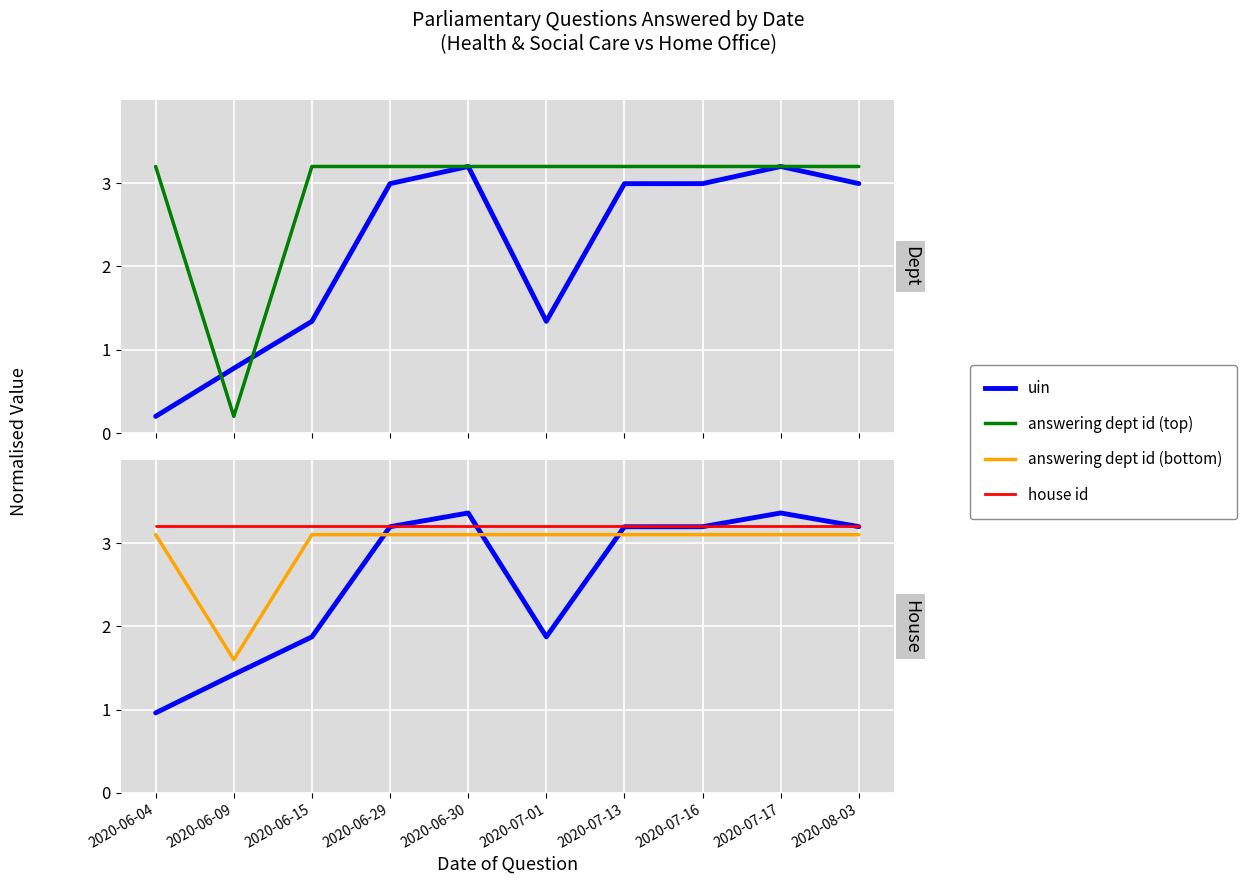

Is it true that house id equals 3.2 at 2020-07-01?

True